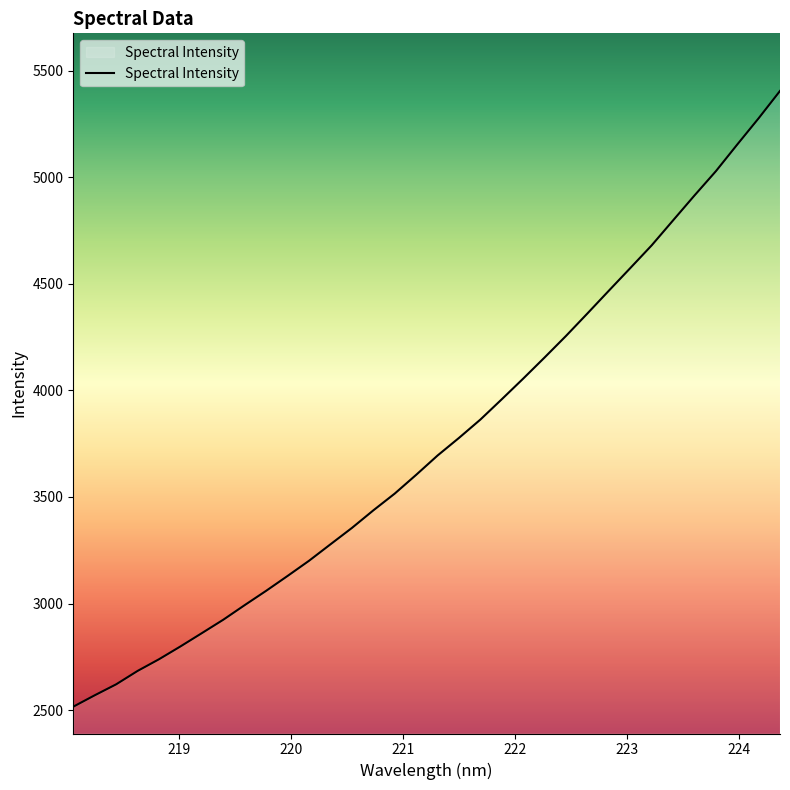

What is the difference between the maximum and minimum values?

2888.9